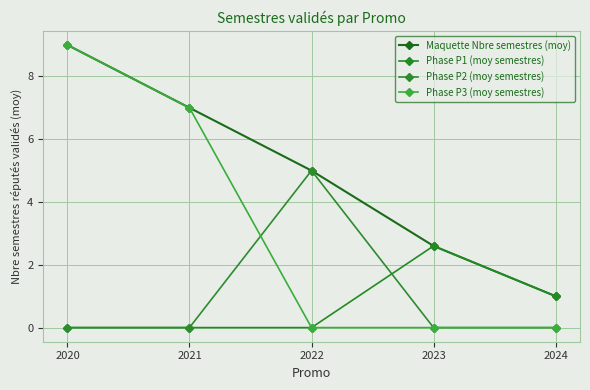

Reading left to right, list all the values displayed in this chart.

Maquette Nbre semestres (moy): 9.0	7.0	5.0	2.6	1.0
Phase P1 (moy semestres): 0.0	0.0	0.0	2.6	1.0
Phase P2 (moy semestres): 0.0	0.0	5.0	0.0	0.0
Phase P3 (moy semestres): 9.0	7.0	0.0	0.0	0.0